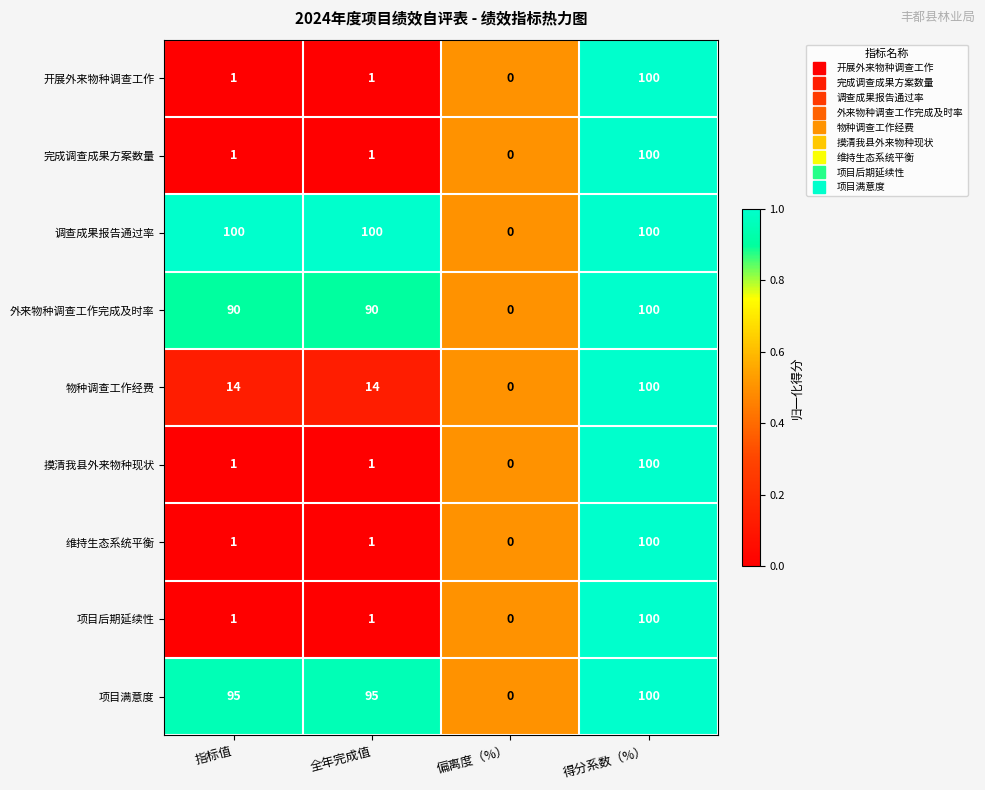

What is the sum of all 项目后期延续性 values?

102